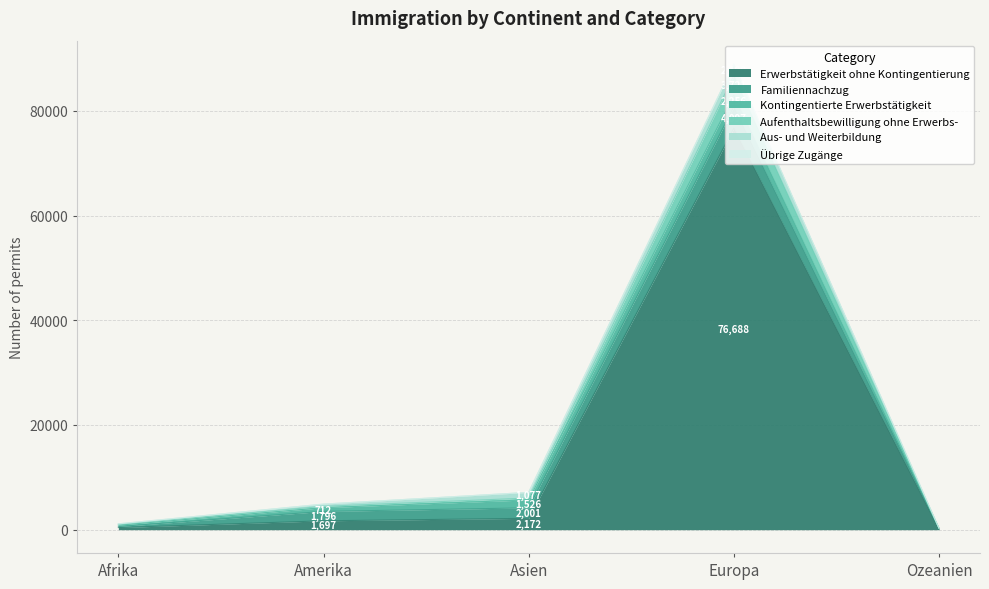

At which label does Erwerbstätigkeit ohne Kontingentierung reach its peak?

Europa